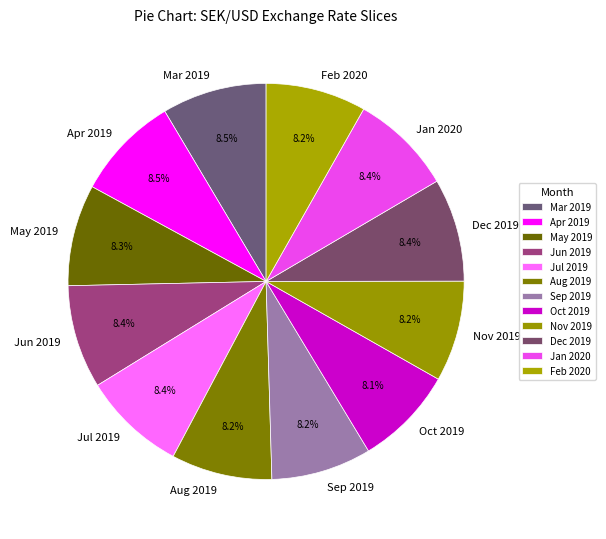

Combined, what portion of the pie is May 2019 and Mar 2019?

16.8%